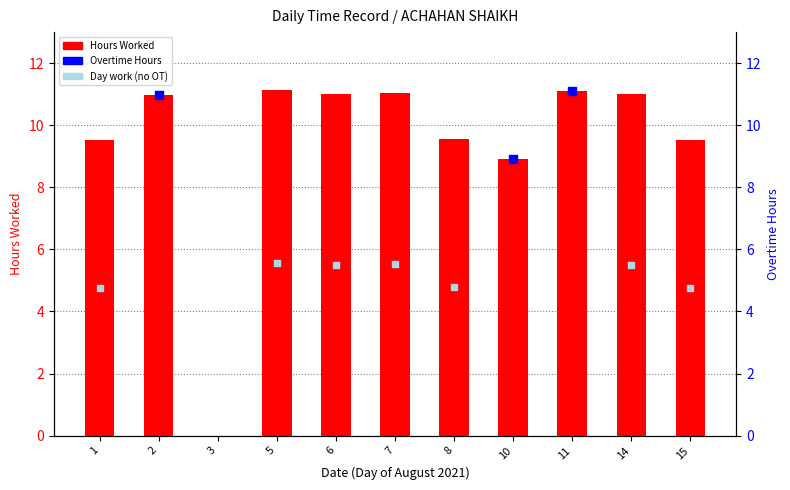

What is the change in value from 8 to 10?

-0.6